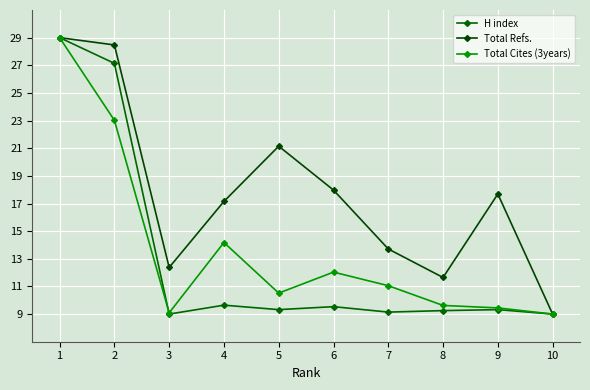

True or false: H index and Total Refs. cross at least once.

False